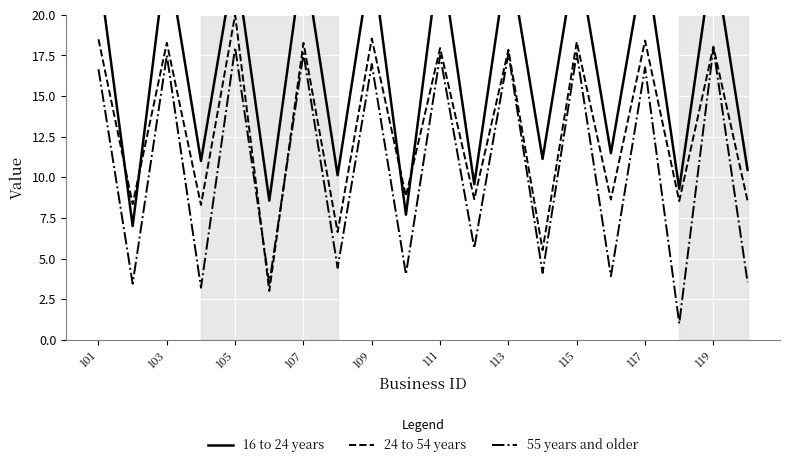

The 55 years and older series shows 18.0 at 105. True or false?

True